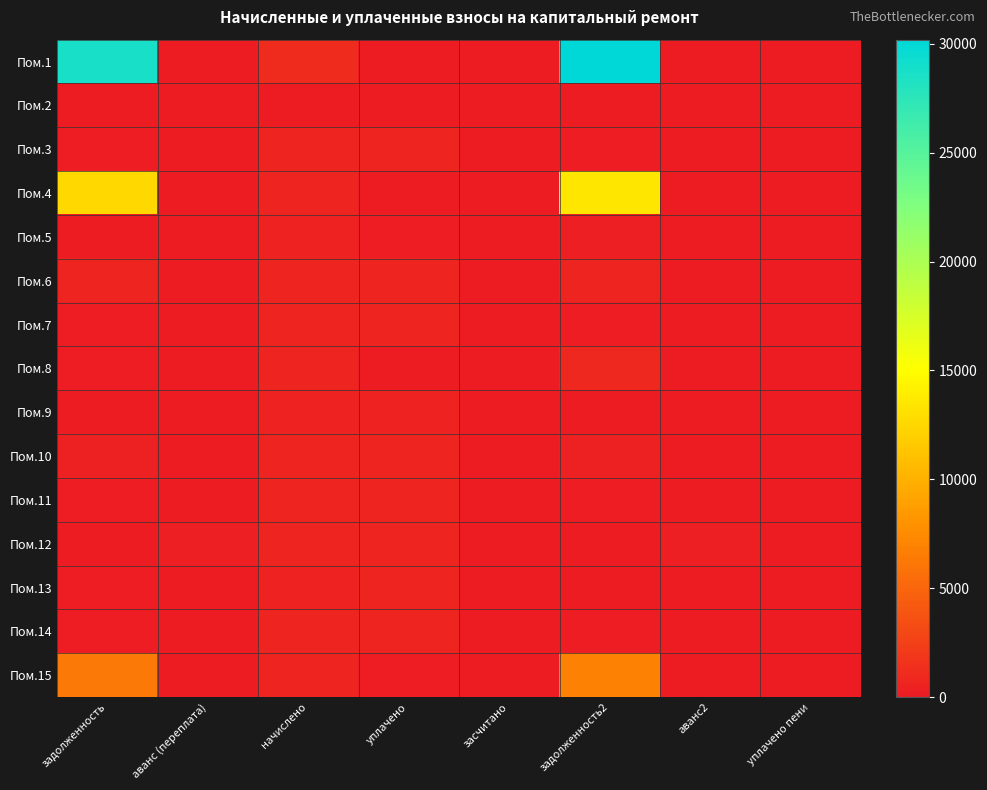

Reading left to right, transcribe all the data shown in this chart.

Пом.1: задолженность=28660.8	аванс (переплата)=0.0	начислено=1101.9	уплачено=0.0	засчитано=0.0	задолженность2=30188.2	аванс2=0.0	уплачено пени=0.0
Пом.2: задолженность=0.0	аванс (переплата)=0.0	начислено=0.0	уплачено=0.0	засчитано=0.0	задолженность2=0.0	аванс2=0.0	уплачено пени=0.0
Пом.3: задолженность=232.1	аванс (переплата)=0.0	начислено=696.4	уплачено=696.4	засчитано=0.0	задолженность2=232.1	аванс2=0.0	уплачено пени=0.0
Пом.4: задолженность=12608.2	аванс (переплата)=0.0	начислено=656.7	уплачено=0.0	засчитано=0.0	задолженность2=13458.5	аванс2=0.0	уплачено пени=0.0
Пом.5: задолженность=0.0	аванс (переплата)=4.8	начислено=477.3	уплачено=155.0	засчитано=0.0	задолженность2=317.5	аванс2=0.0	уплачено пени=0.0
Пом.6: задолженность=686.0	аванс (переплата)=0.0	начислено=648.2	уплачено=648.2	засчитано=0.0	задолженность2=690.0	аванс2=0.0	уплачено пени=0.0
Пом.7: задолженность=228.9	аванс (переплата)=0.0	начислено=686.7	уплачено=686.7	засчитано=0.0	задолженность2=228.9	аванс2=0.0	уплачено пени=0.0
Пом.8: задолженность=212.9	аванс (переплата)=0.0	начислено=638.7	уплачено=0.0	засчитано=0.0	задолженность2=854.0	аванс2=0.0	уплачено пени=0.0
Пом.9: задолженность=0.0	аванс (переплата)=0.0	начислено=473.8	уплачено=473.8	засчитано=0.0	задолженность2=0.0	аванс2=0.0	уплачено пени=0.0
Пом.10: задолженность=433.4	аванс (переплата)=0.0	начислено=650.3	уплачено=651.0	засчитано=0.0	задолженность2=432.8	аванс2=0.0	уплачено пени=0.0
Пом.11: задолженность=225.4	аванс (переплата)=0.0	начислено=676.2	уплачено=676.2	засчитано=0.0	задолженность2=225.4	аванс2=0.0	уплачено пени=0.0
Пом.12: задолженность=0.0	аванс (переплата)=292.2	начислено=651.9	уплачено=651.6	засчитано=0.0	задолженность2=0.0	аванс2=291.9	уплачено пени=0.0
Пом.13: задолженность=157.7	аванс (переплата)=0.0	начислено=475.1	уплачено=632.1	засчитано=0.0	задолженность2=0.0	аванс2=0.4	уплачено пени=1.0
Пом.14: задолженность=221.5	аванс (переплата)=0.0	начислено=664.6	уплачено=664.6	засчитано=0.0	задолженность2=221.5	аванс2=0.0	уплачено пени=0.0
Пом.15: задолженность=6319.8	аванс (переплата)=0.0	начислено=682.1	уплачено=220.0	засчитано=0.0	задолженность2=6847.4	аванс2=0.0	уплачено пени=0.0